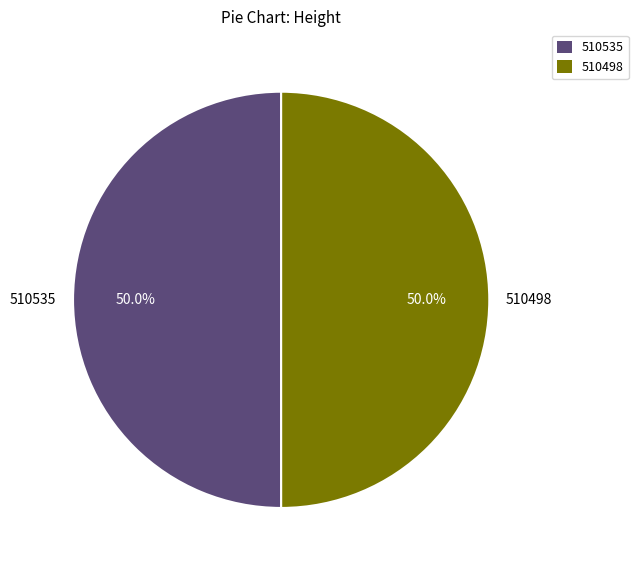

To the nearest percent, what is the average slice percentage?

50%